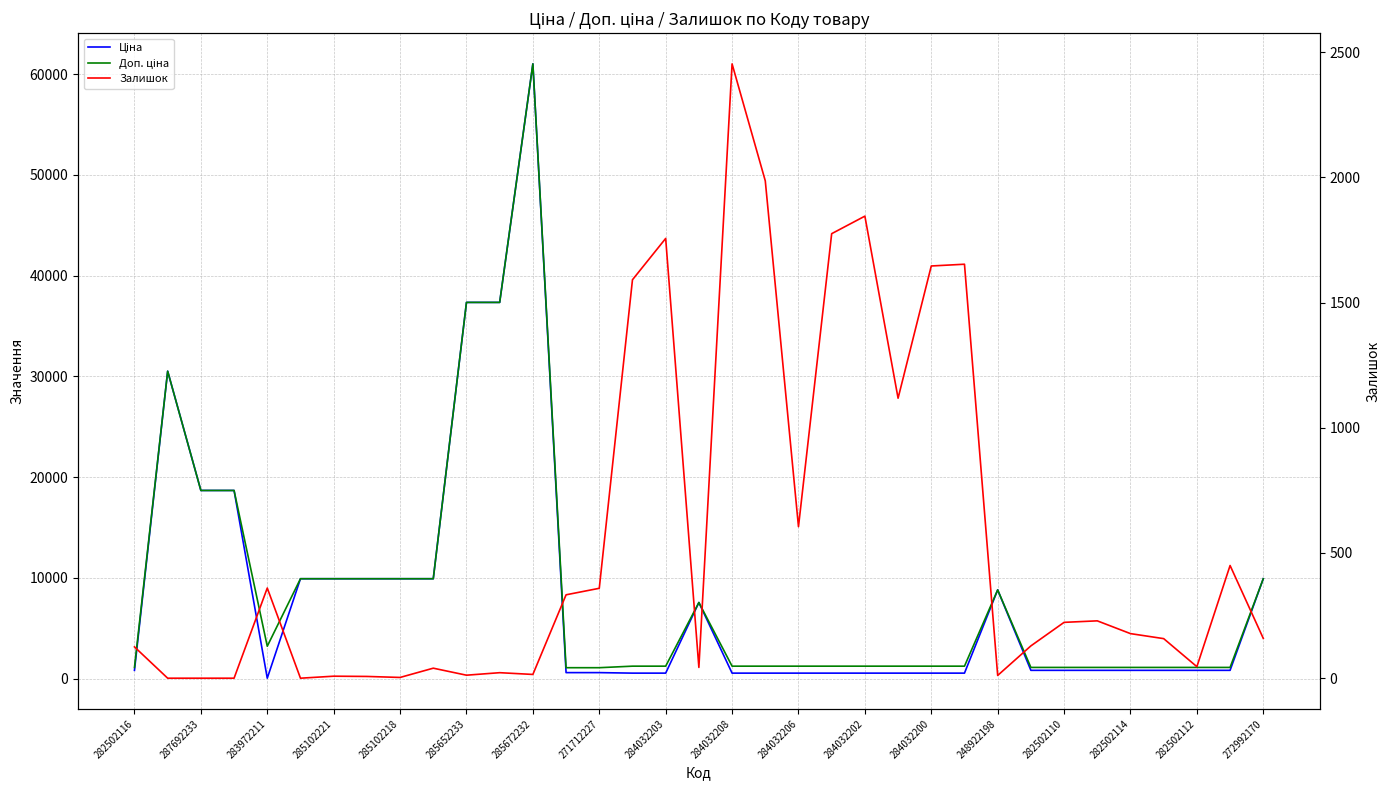

What is the spread (max minus min) of values at 282502110?

878.8